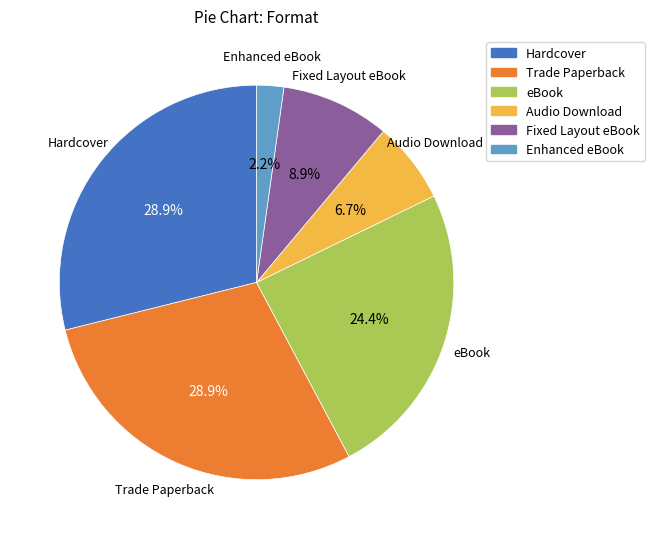

Which category has the smallest portion of the pie?

Enhanced eBook